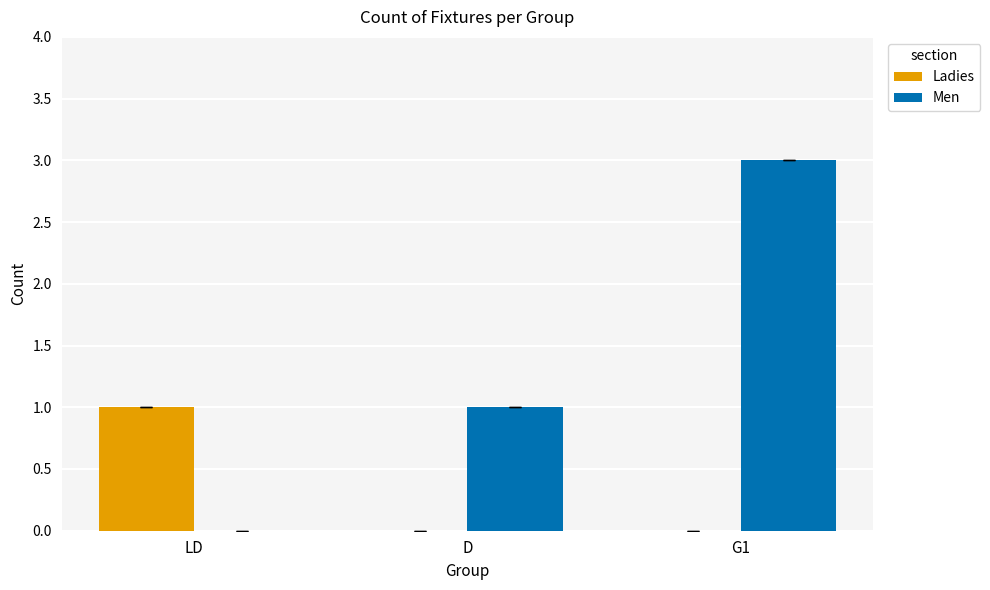

Which series changed the most between LD and G1?

Men